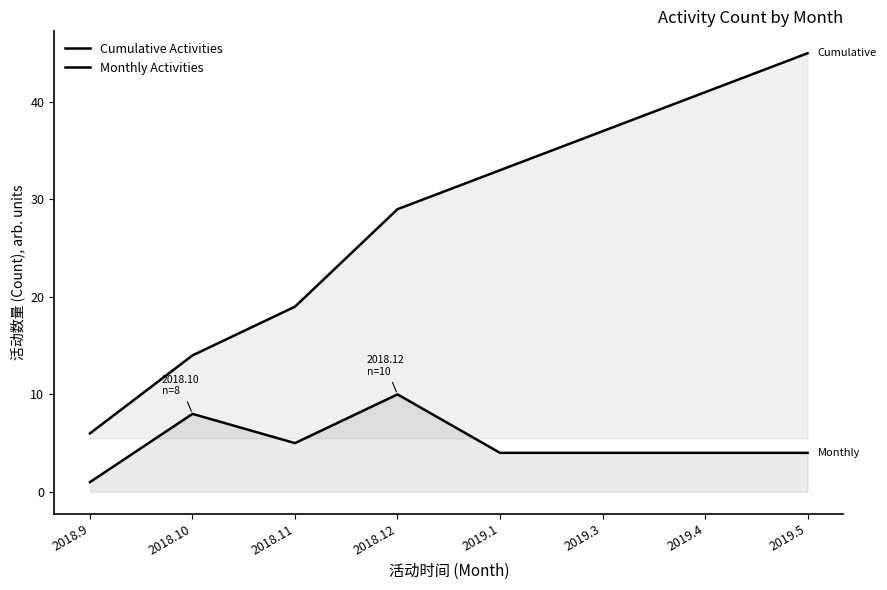

The Monthly Activities series shows 5 at 2018.11. True or false?

True